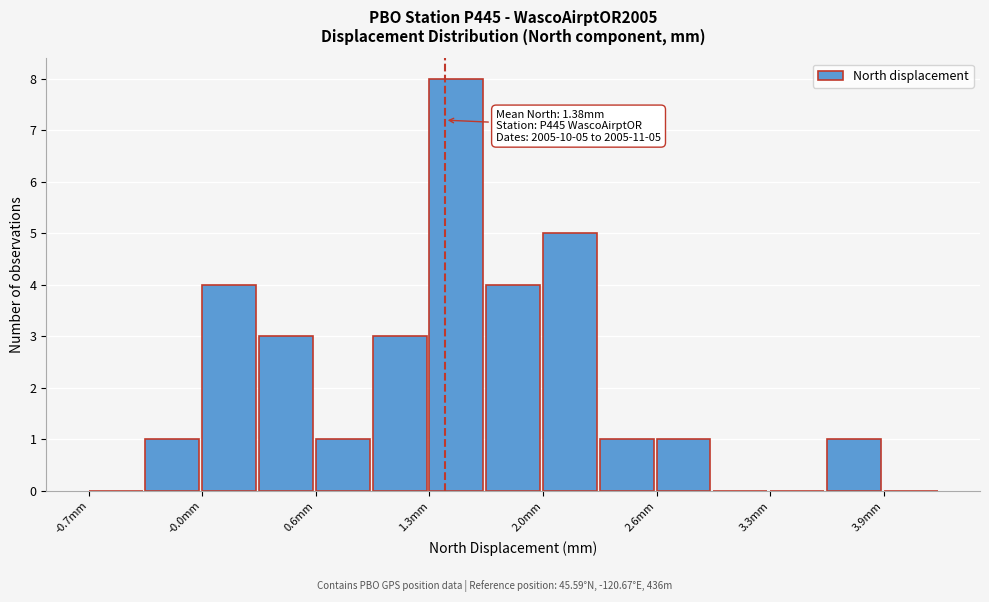

Around what value on the x-axis is the tallest bar? Give the approximate position of its centre, as read against the axis.

1.4